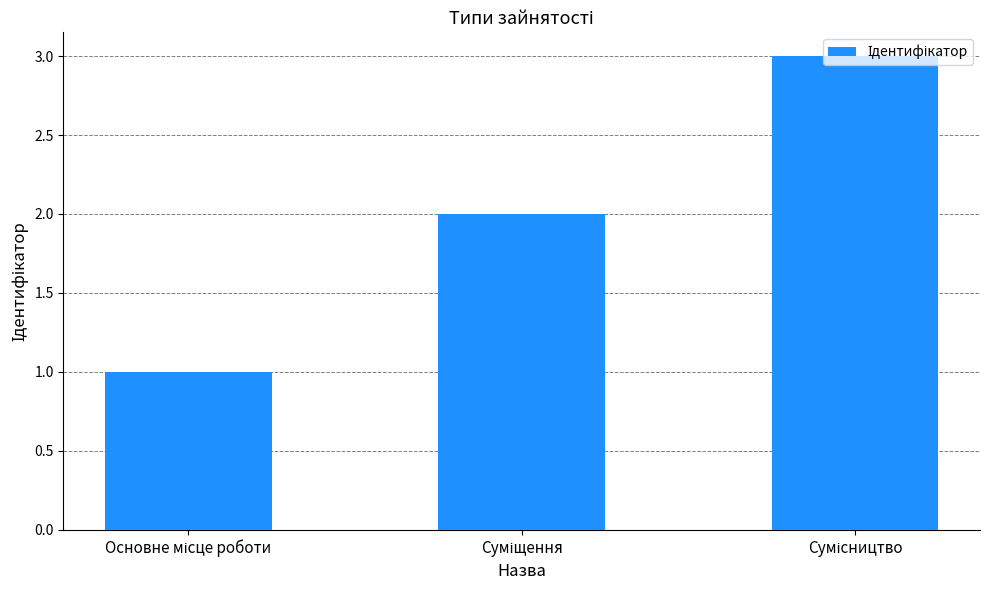

Count the values in the range 1 to 3.

3